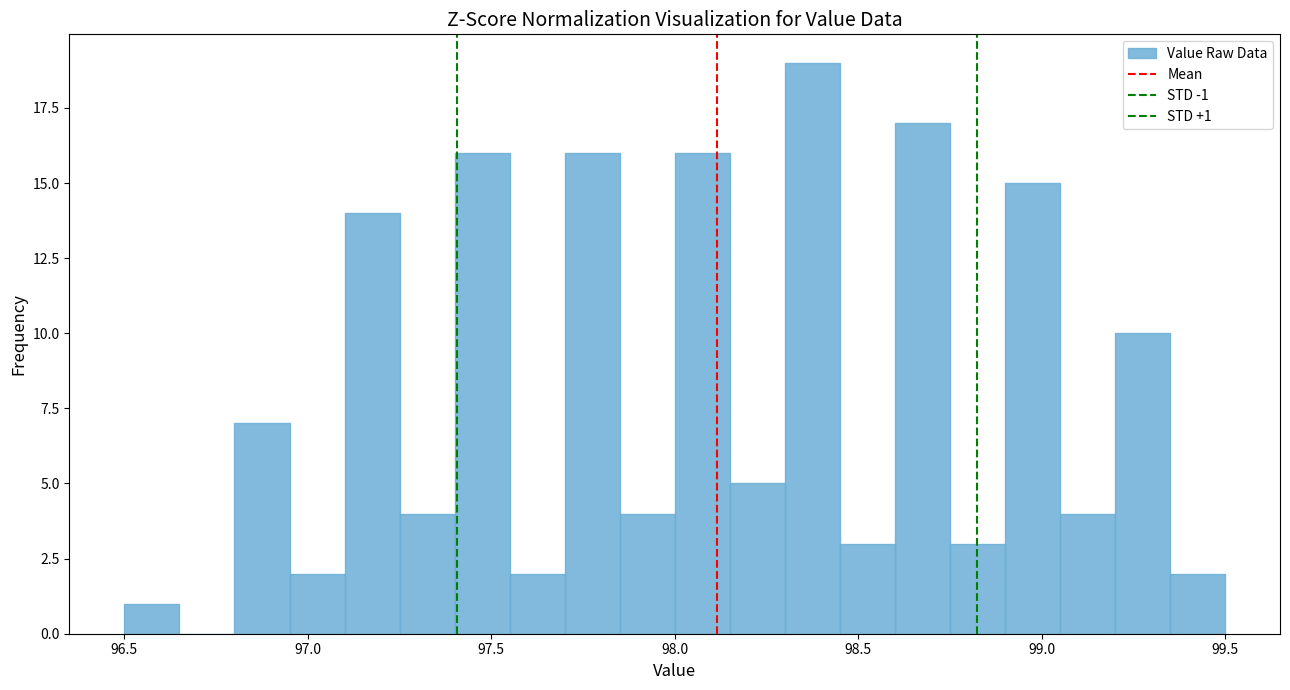

Around what value on the x-axis is the tallest bar? Give the approximate position of its centre, as read against the axis.

98.40